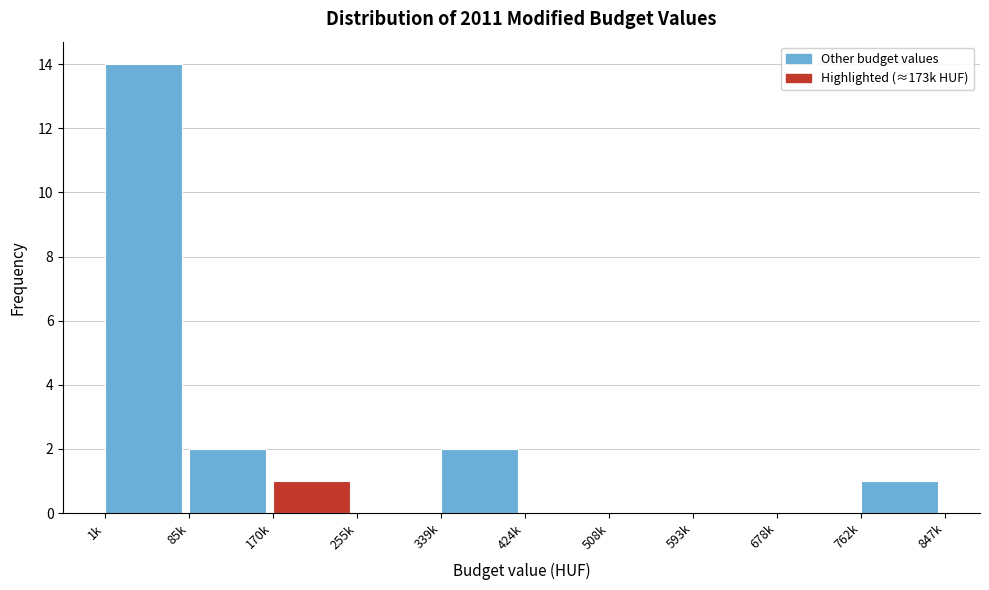

Reading left to right, transcribe all the data shown in this chart.

1k=14	85k=2	170k=1	255k=0	339k=2	424k=0	508k=0	593k=0	678k=0	762k=1